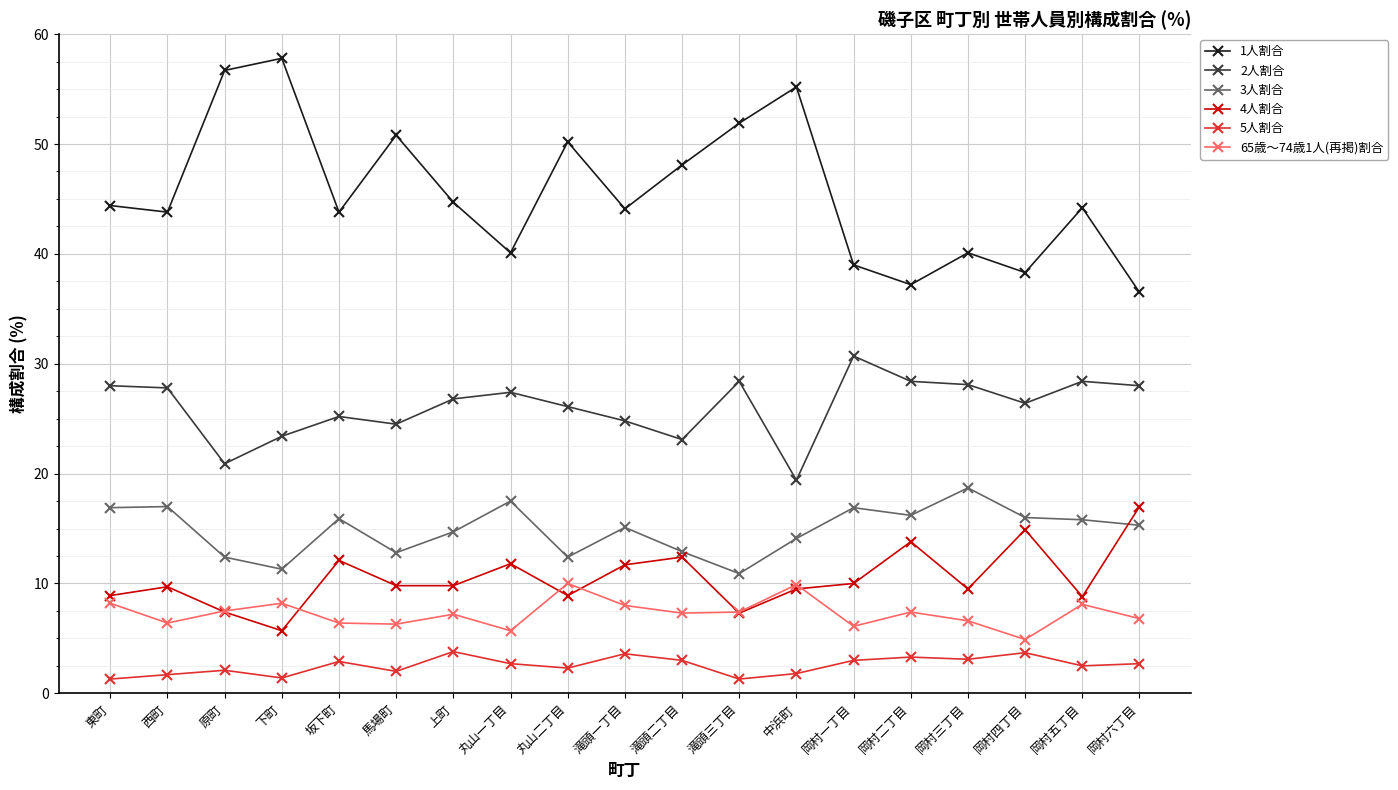

The value of 3人割合 at 上町 is 14.7. True or false?

True